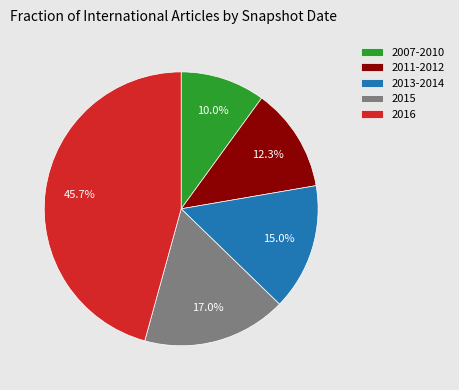

To the nearest percent, what is the difference between the largest and smallest slice percentages?

36%